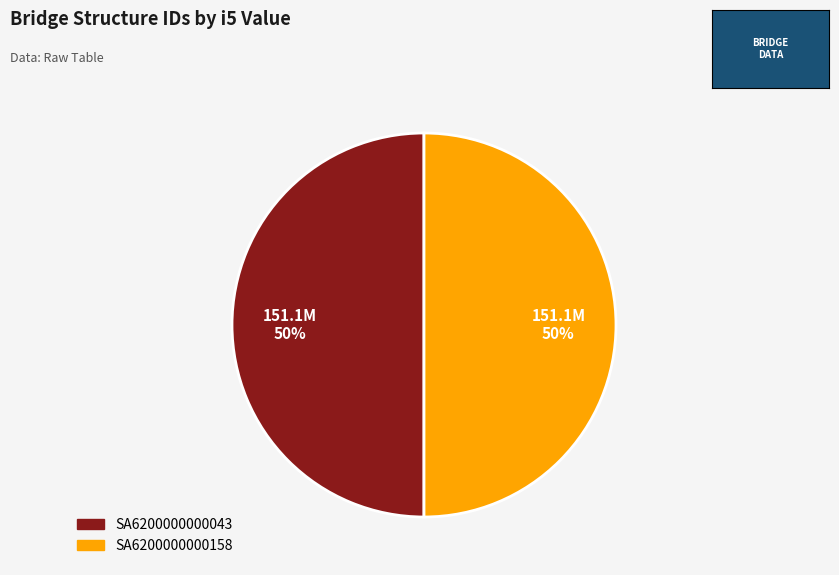

How many slices are in this pie chart?

2